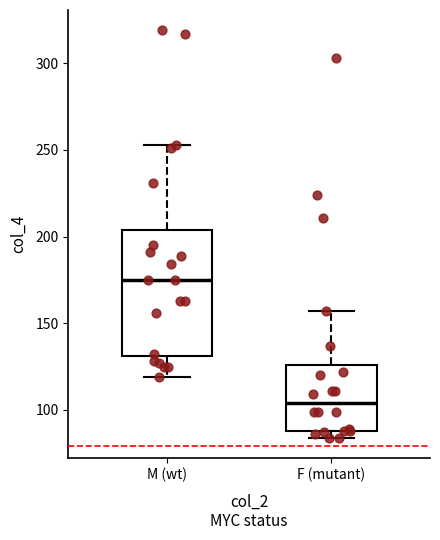

Comparing the boxes themselves (not the whiskers), which one is the tallest?

M (wt)